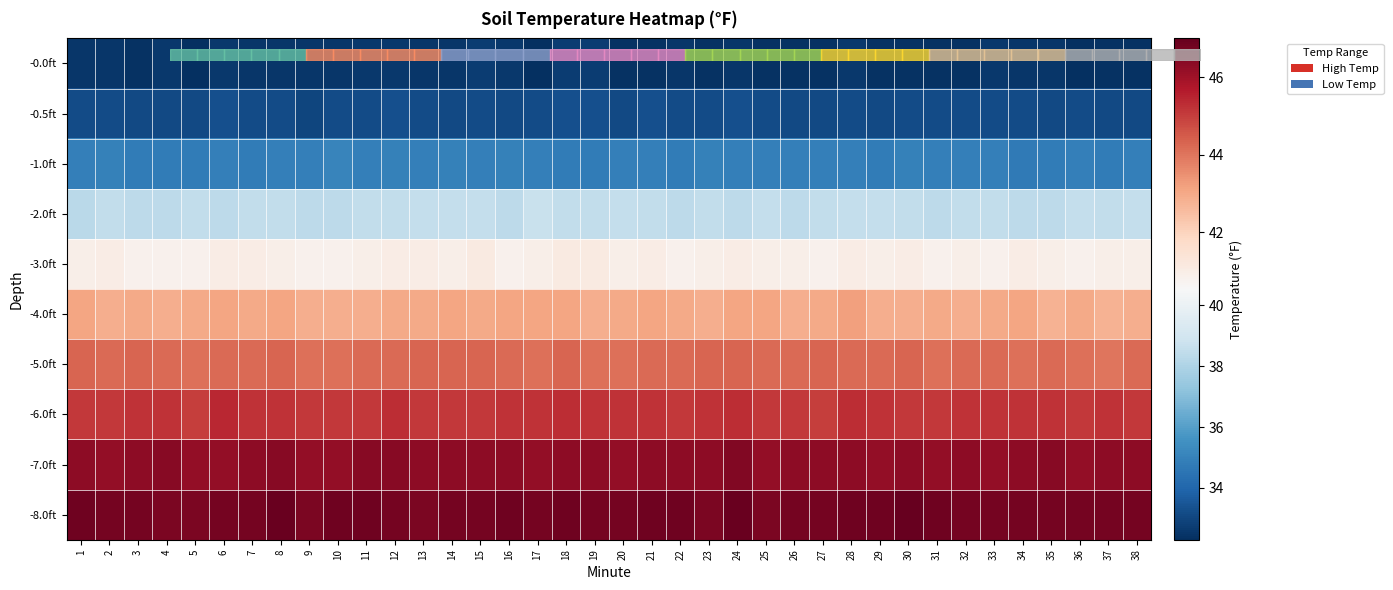

Rank the series at 5 from lowest to highest value.

-0.0ft, -0.5ft, -1.0ft, -2.0ft, -3.0ft, -4.0ft, -5.0ft, -6.0ft, -7.0ft, -8.0ft